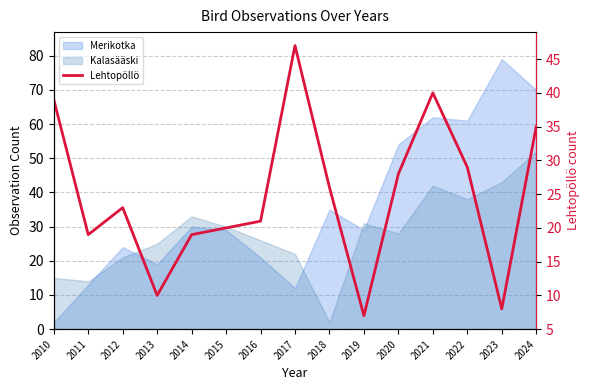

The value at 2020 is 28. True or false?

True